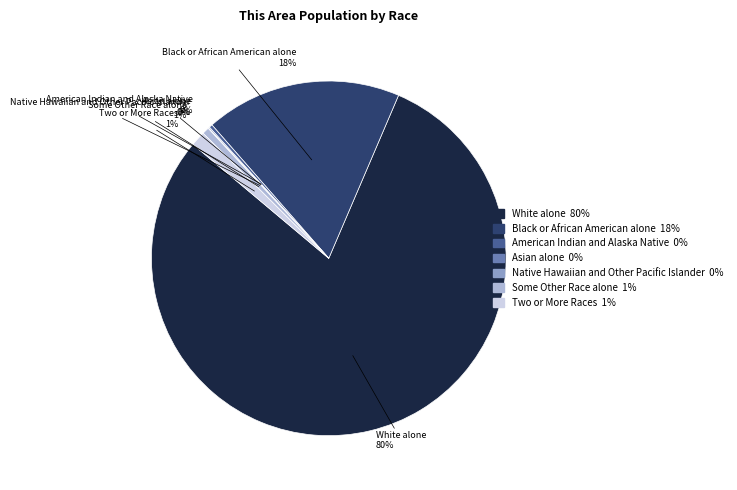

Which slice represents more than half of the pie?

White alone